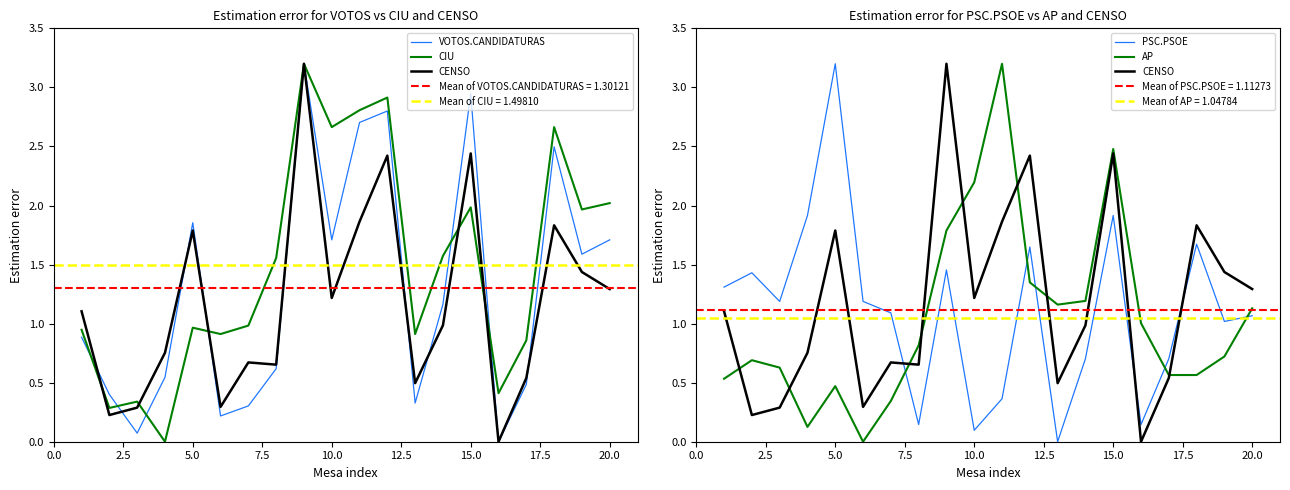

The value of PSC.PSOE at 16 is 0.4. True or false?

False